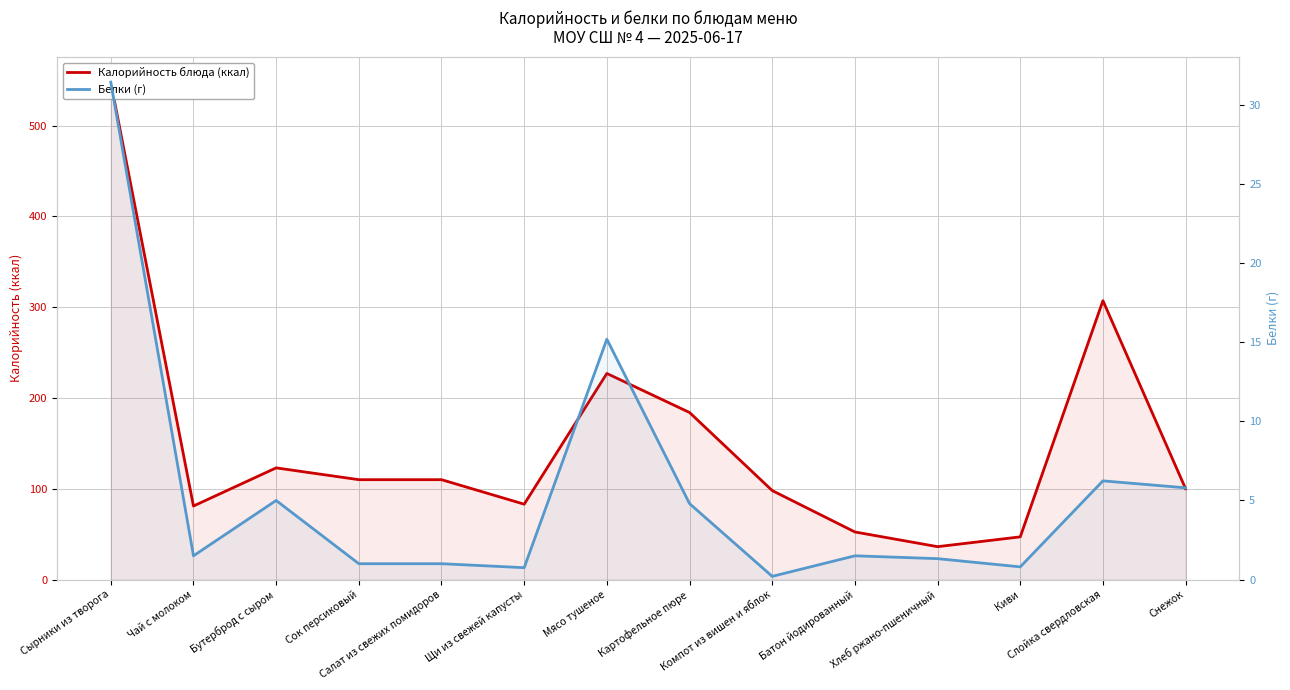

What are all the series names shown in the legend?

Калорийность, Белки